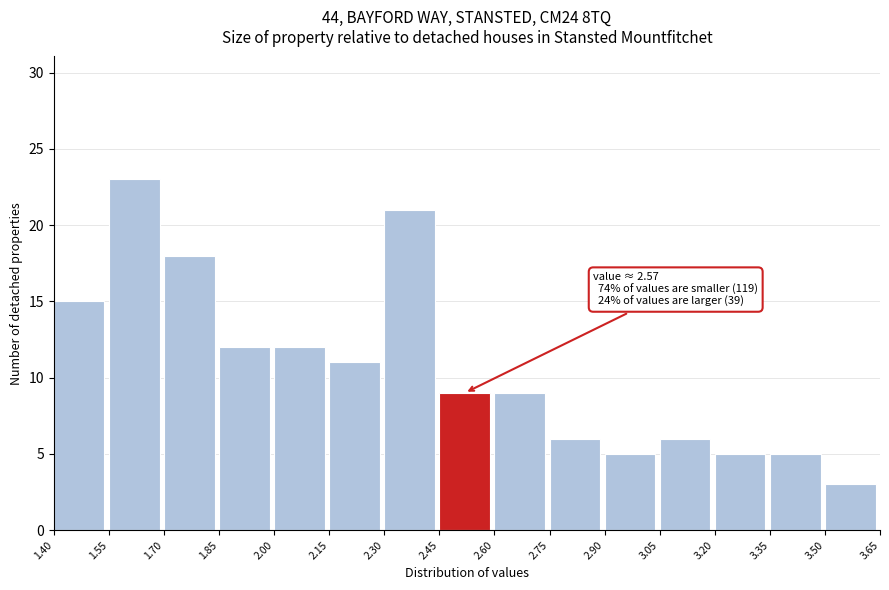

Which range on the x-axis has the tallest bar?

1.55 to 1.70